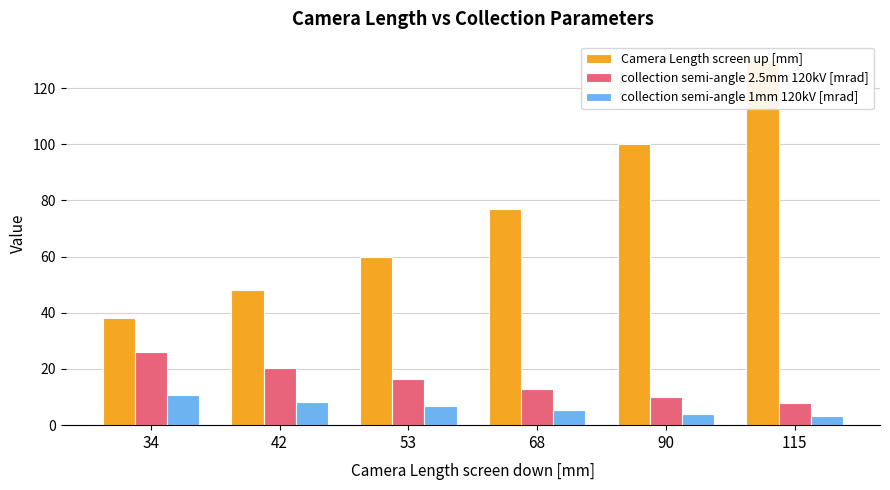

What is the difference between the maximum and minimum values in the collection semi-angle 1mm 120kV [mrad] series?

7.4